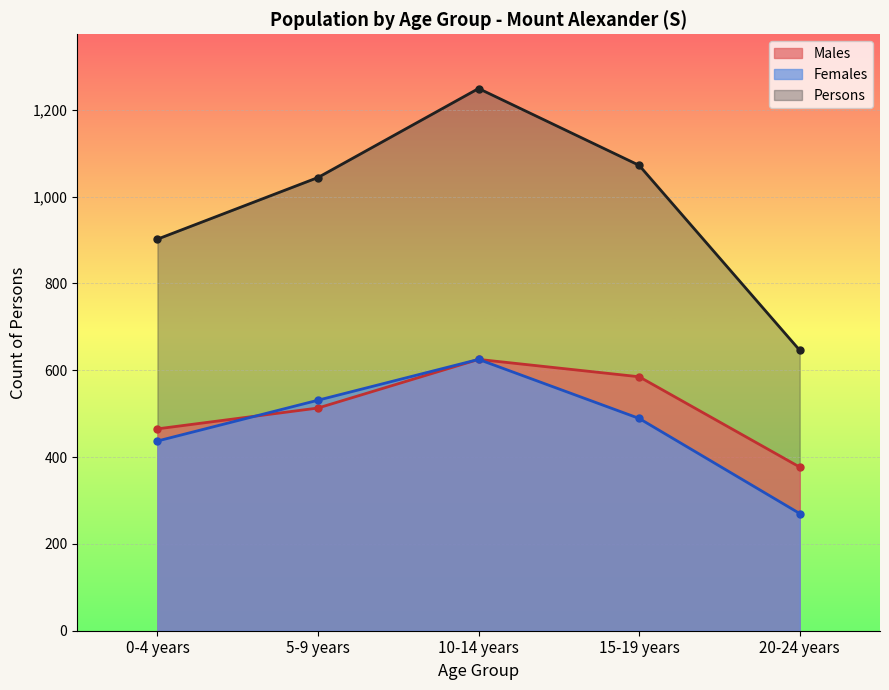

What is the label of the 2nd point from the right?

15-19 years